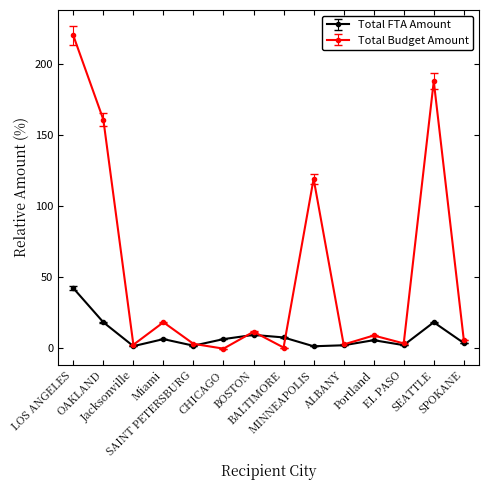

How many data points does each series have?

14